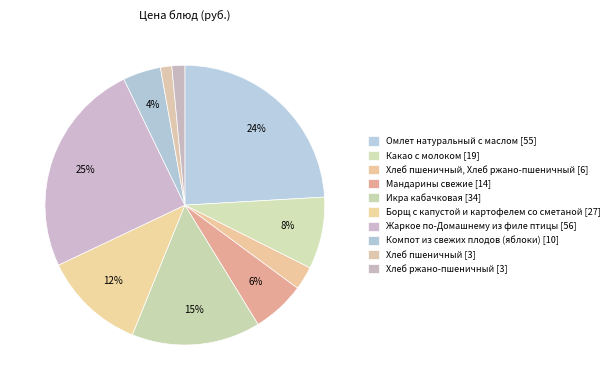

Rank the categories by value from highest to lowest.

Жаркое по-Домашнему из филе птицы, Омлет натуральный с маслом, Икра кабачковая, Борщ с капустой и картофелем со сметаной, Какао с молоком, Мандарины свежие, Компот из свежих плодов (яблоки), Хлеб пшеничный, Хлеб ржано-пшеничный, Хлеб ржано-пшеничный, Хлеб пшеничный